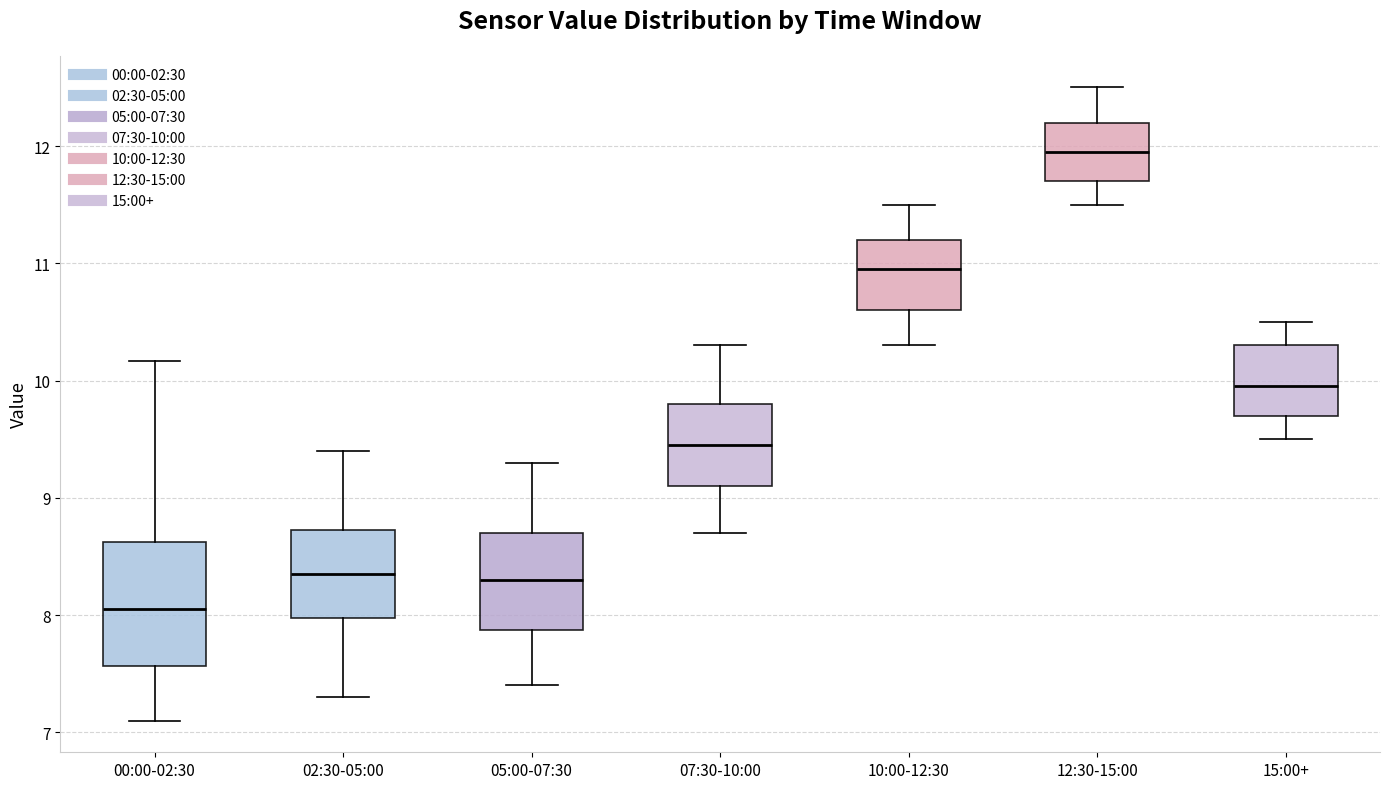

Reading left to right, read every box against the y-axis: the position of its median line, the range the box covers, and the ends of its whiskers. The values are not printed on the chart, so give them approximately, as read against the axis.

00:00-02:30: median 8.1, box 7.6 to 8.6, whiskers 7.1 to 10.2
02:30-05:00: median 8.4, box 8.0 to 8.7, whiskers 7.3 to 9.4
05:00-07:30: median 8.3, box 7.9 to 8.7, whiskers 7.4 to 9.3
07:30-10:00: median 9.5, box 9.1 to 9.8, whiskers 8.7 to 10.3
10:00-12:30: median 11.0, box 10.6 to 11.2, whiskers 10.3 to 11.5
12:30-15:00: median 12.0, box 11.7 to 12.2, whiskers 11.5 to 12.5
15:00+: median 10.0, box 9.7 to 10.3, whiskers 9.5 to 10.5